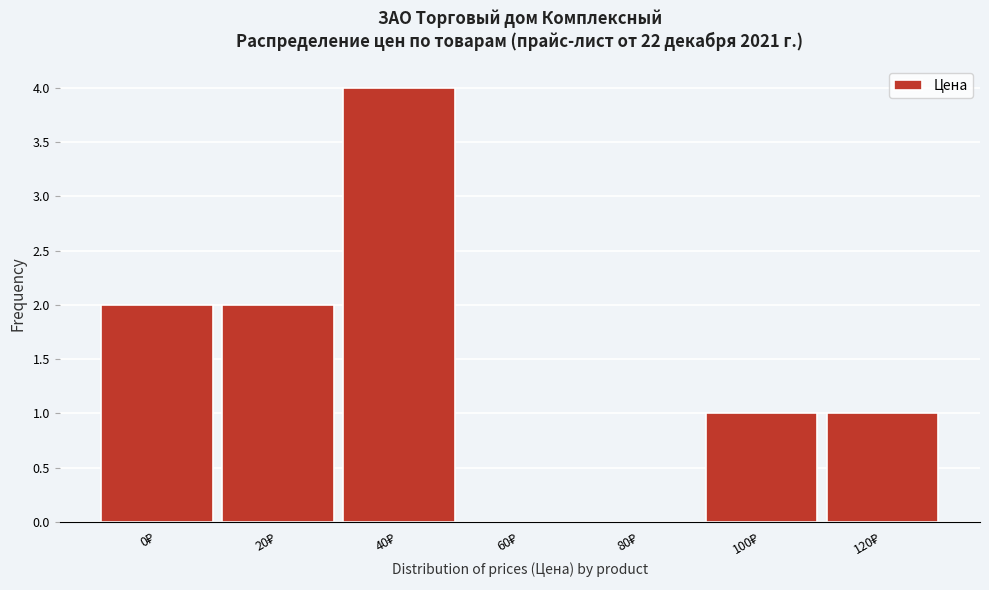

What is the sum of all values?

10